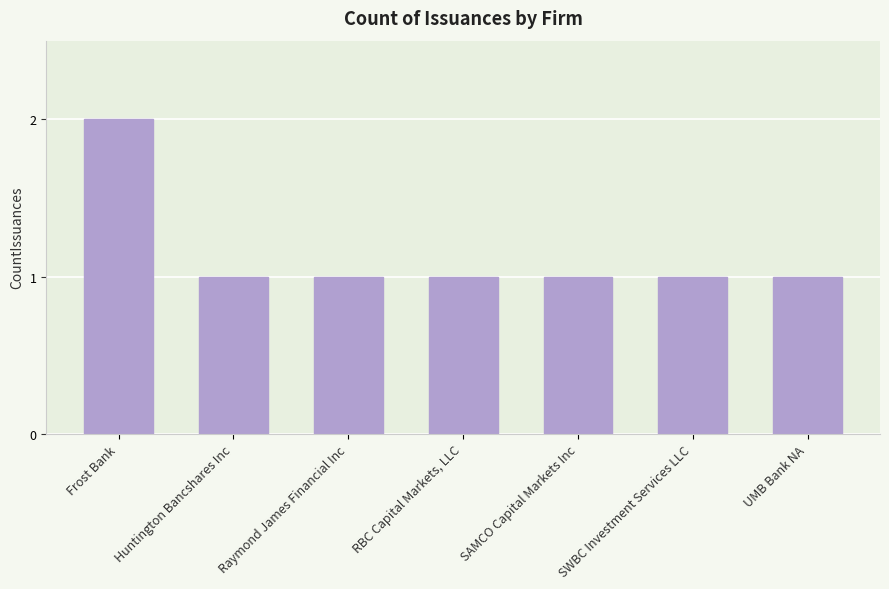

Approximately how many times larger is the value at SWBC Investment Services LLC compared to SAMCO Capital Markets Inc?

1.0